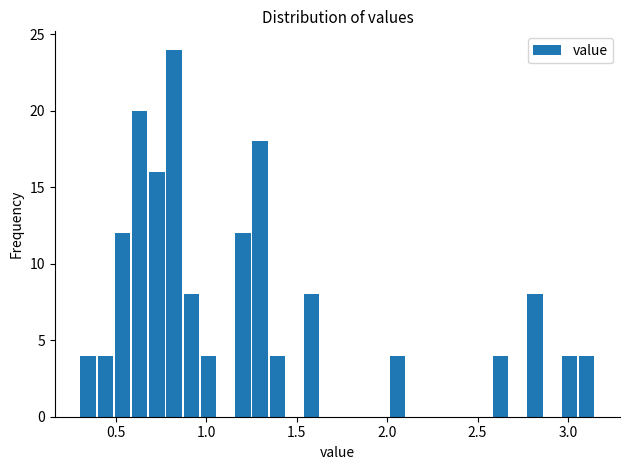

Read against the x-axis, roughly where is the centre of the tallest bar?

0.80